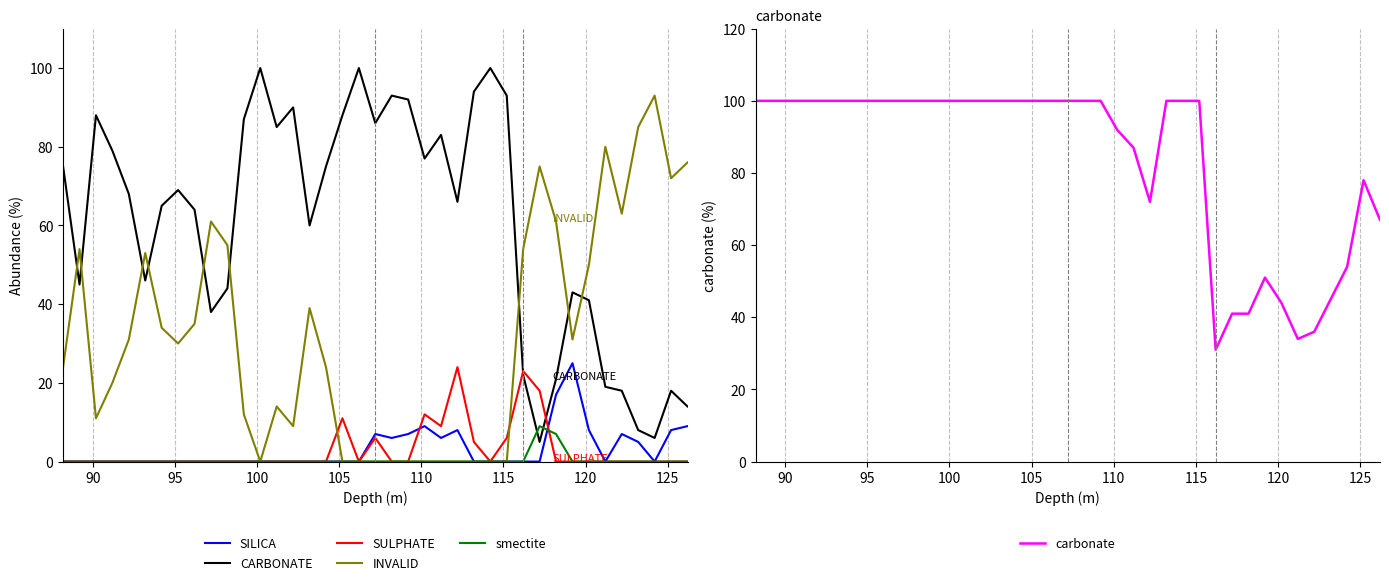

Does the chart have visible grid lines?

Yes